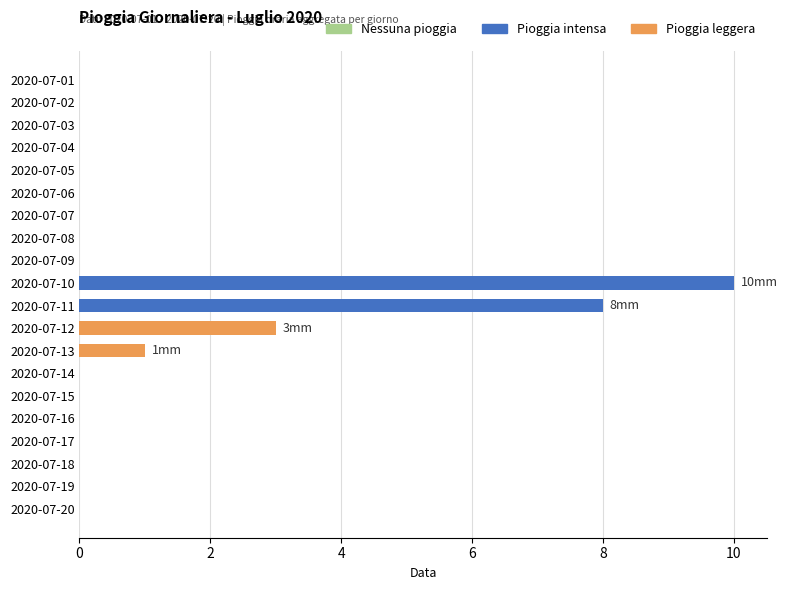

The value at 2020-07-10 is 6. True or false?

False